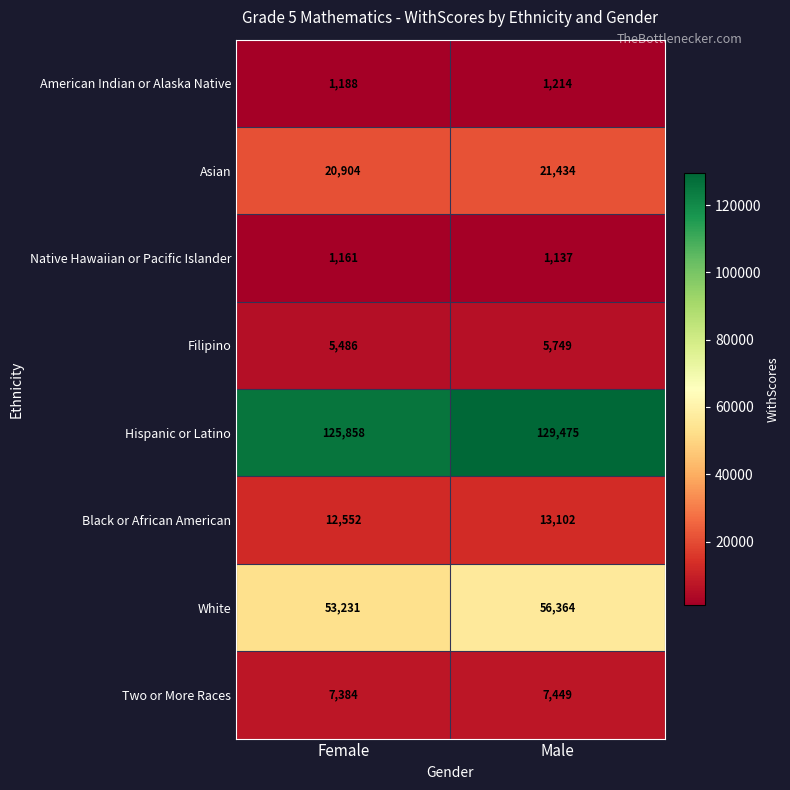

Reading left to right, extract all data points from this chart.

American Indian or Alaska Native: Female=1188	Male=1214
Asian: Female=20904	Male=21434
Native Hawaiian or Pacific Islander: Female=1161	Male=1137
Filipino: Female=5486	Male=5749
Hispanic or Latino: Female=125858	Male=129475
Black or African American: Female=12552	Male=13102
White: Female=53231	Male=56364
Two or More Races: Female=7384	Male=7449